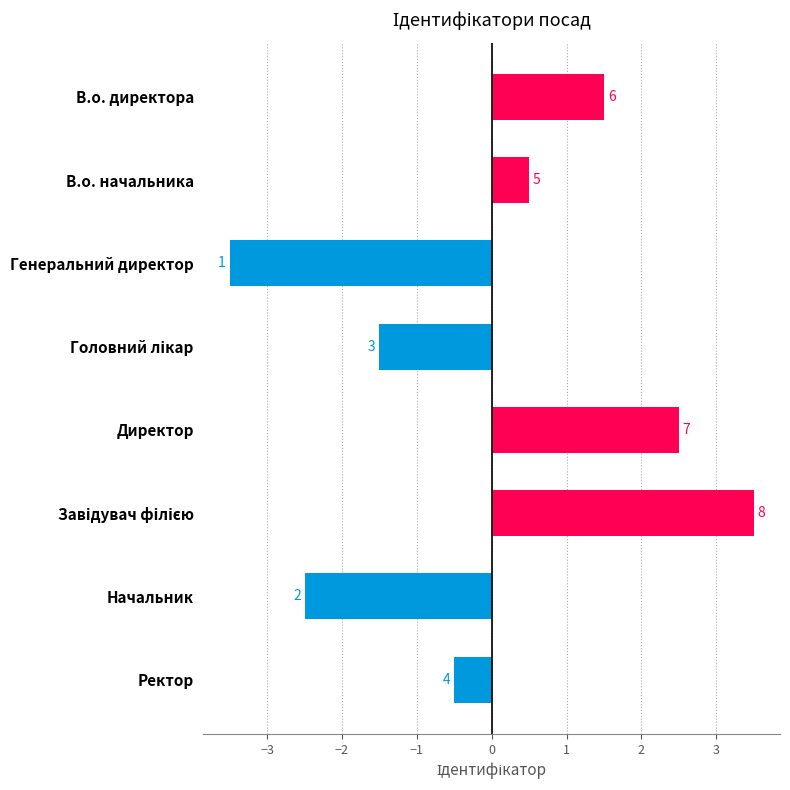

How many bars are there in total?

8